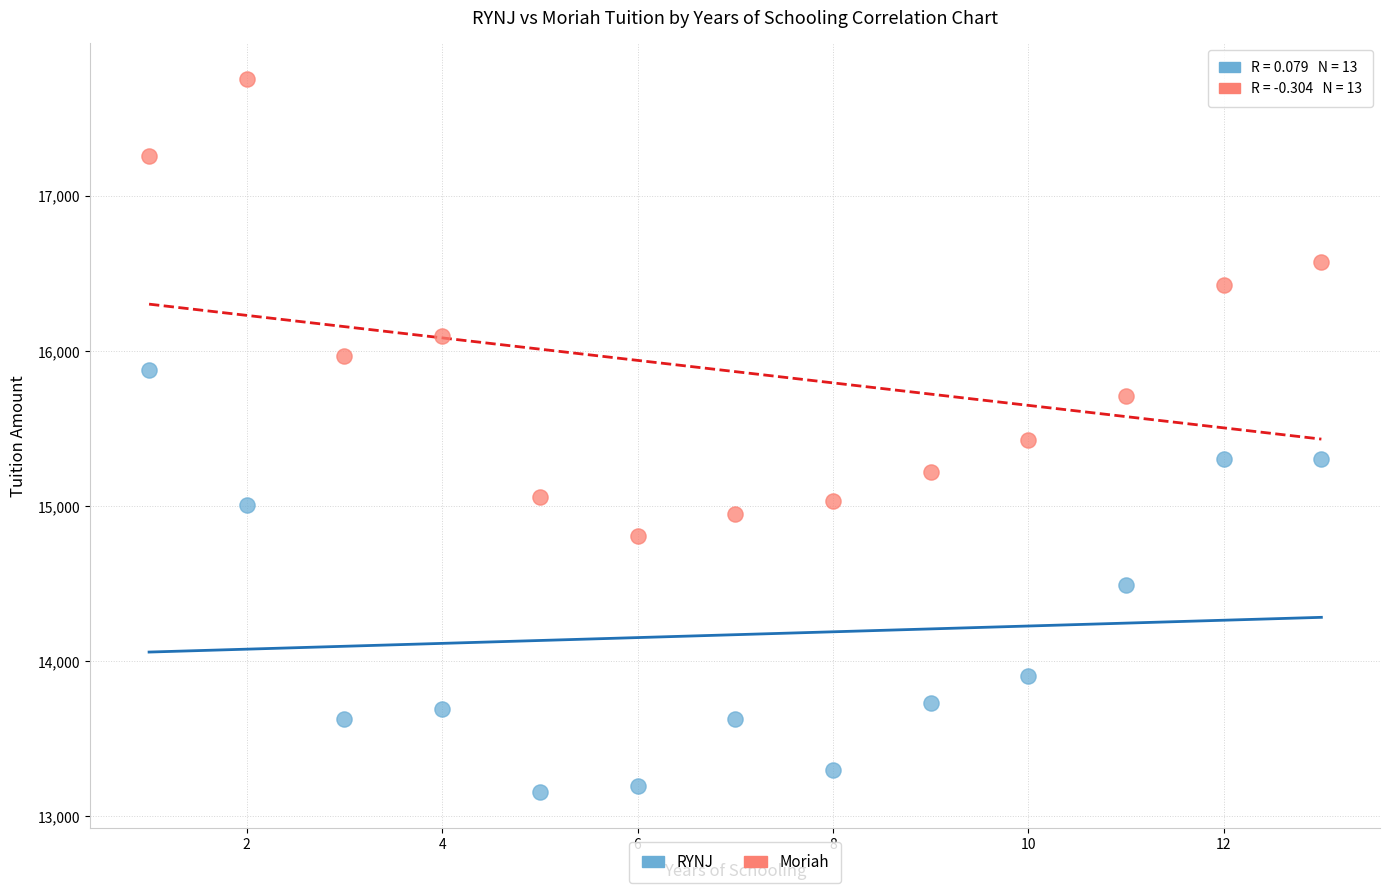

Across all data points, what is the range of X values (max minus min)?

12.0